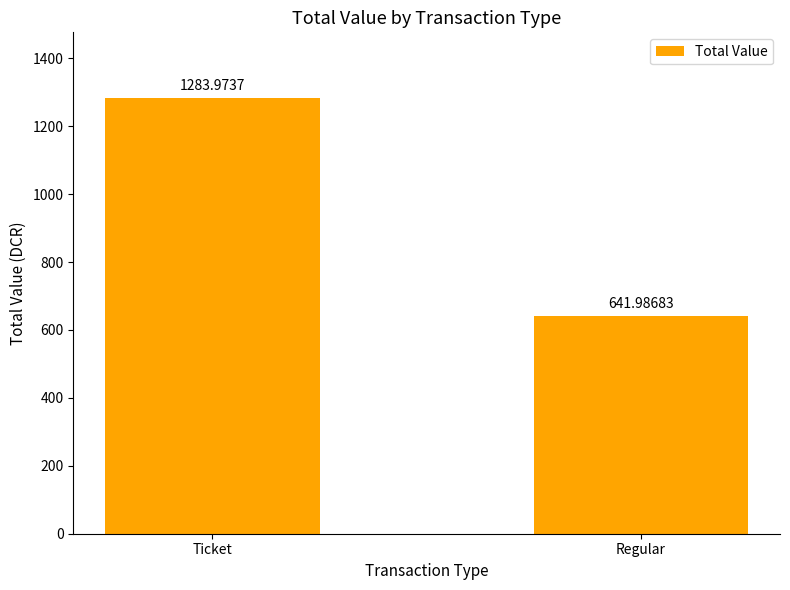

The chart shows a value of 2281.2 at Ticket. True or false?

False